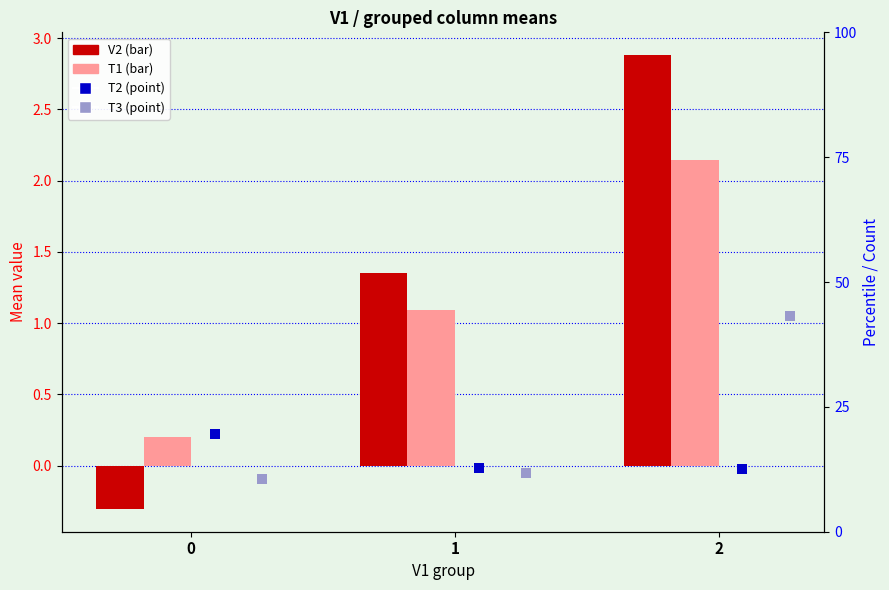

At which category is the sum across all series the highest?

2